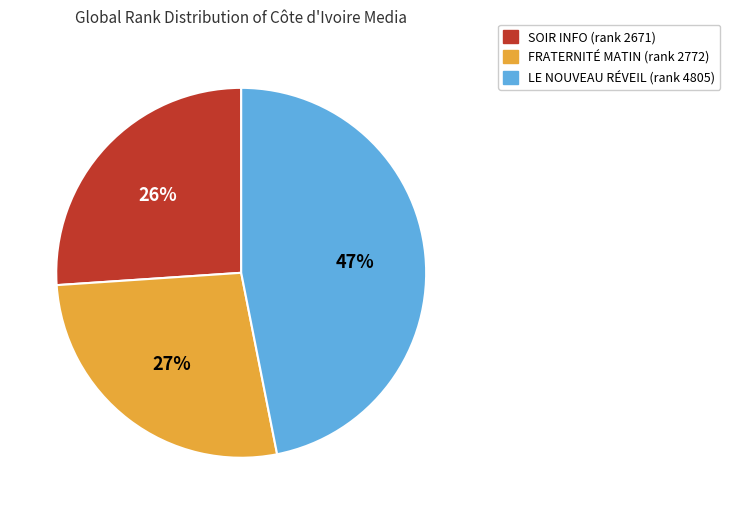

Is there any slice that represents more than half of the pie?

No